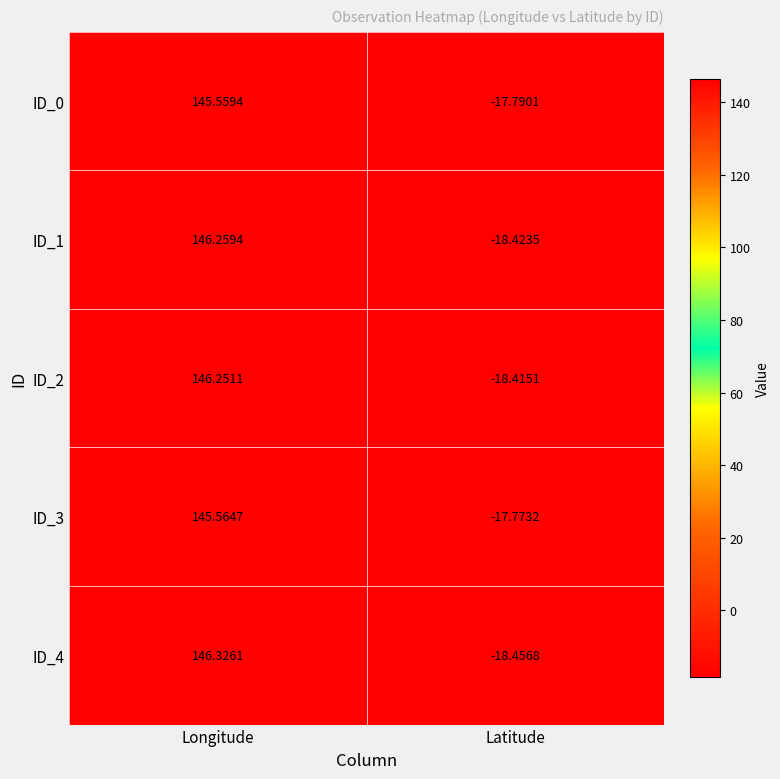

At which label does ID_4 reach its peak?

Longitude